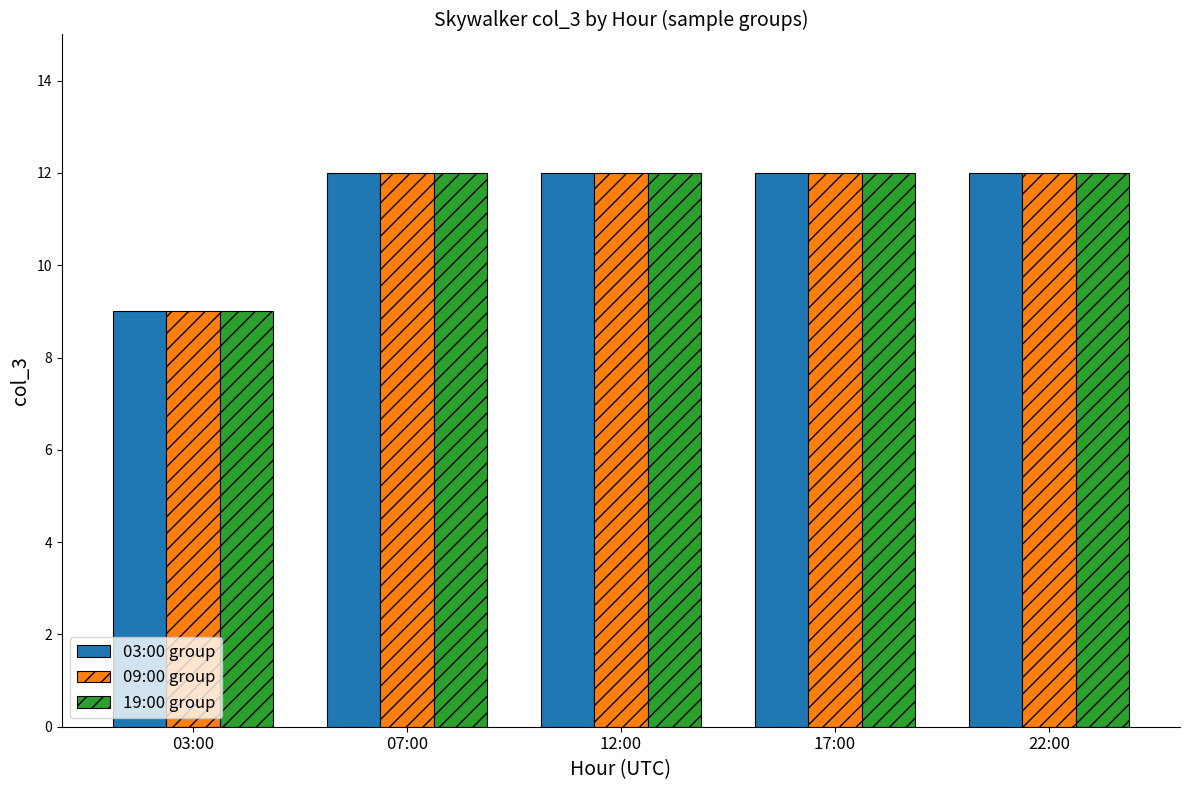

What is the label of the 5th bar from the right?

03:00